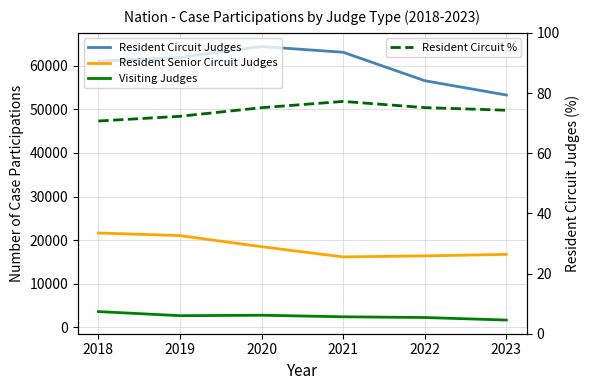

True or false: Resident Senior Circuit Judges and Resident Circuit Judges intersect in this chart.

False